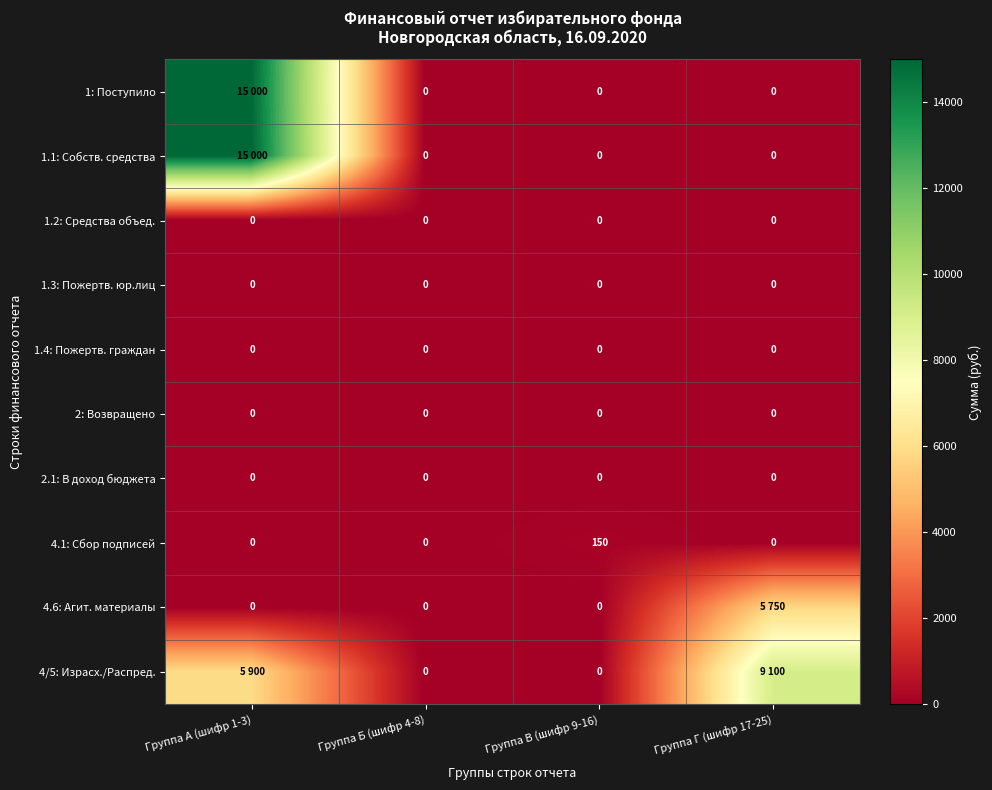

At how many categories does at least one series exceed 7355?

2